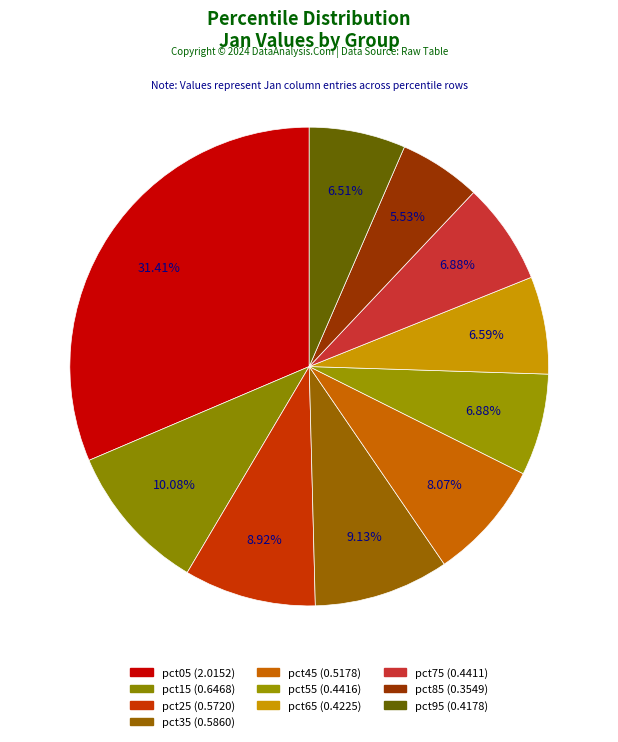

How many slices are in this pie chart?

10